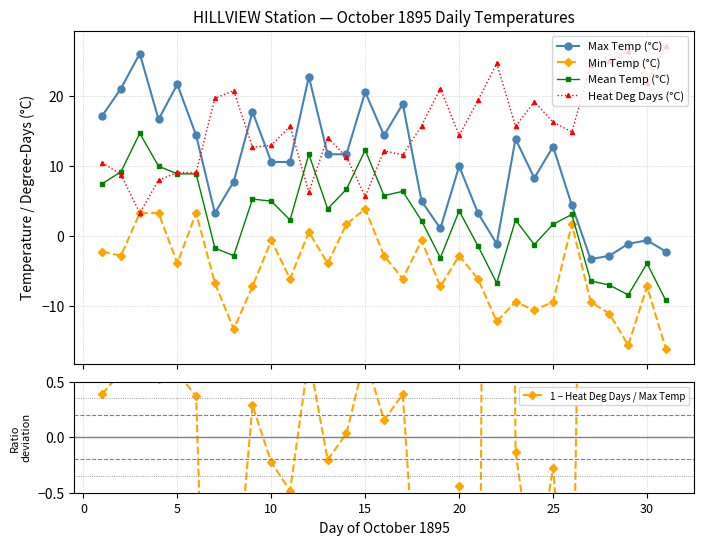

Reading left to right, what are all the values shown in this chart?

Max Temp (°C): 17.2	21.1	26.1	16.7	21.7	14.4	3.3	7.8	17.8	10.6	10.6	22.8	11.7	11.7	20.6	14.4	18.9	5.0	1.1	10.0	3.3	-1.1	13.9	8.3	12.8	4.4	-3.3	-2.8	-1.1	-0.6	-2.2
Min Temp (°C): -2.2	-2.8	3.3	3.3	-3.9	3.3	-6.7	-13.3	-7.2	-0.6	-6.1	0.6	-3.9	1.7	3.9	-2.8	-6.1	-0.6	-7.2	-2.8	-6.1	-12.2	-9.4	-10.6	-9.4	1.7	-9.4	-11.1	-15.6	-7.2	-16.1
Mean Temp (°C): 7.5	9.2	14.7	10.0	8.9	8.9	-1.7	-2.8	5.3	5.0	2.3	11.7	3.9	6.7	12.3	5.8	6.4	2.2	-3.1	3.6	-1.4	-6.7	2.3	-1.2	1.7	3.1	-6.4	-7.0	-8.4	-3.9	-9.2
Heat Deg Days (°C): 10.5	8.8	3.3	8.0	9.1	9.1	19.7	20.8	12.7	13.0	15.7	6.3	14.1	11.3	5.7	12.2	11.6	15.8	21.1	14.4	19.4	24.7	15.7	19.2	16.3	14.9	24.4	25.0	26.4	21.9	27.2
1 − Heat Deg Days / Max Temp: 0.4	0.6	0.9	0.5	0.6	0.4	-5.0	-1.7	0.3	-0.2	-0.5	0.7	-0.2	0.0	0.7	0.2	0.4	-2.2	-18.2	-0.4	-4.9	23.5	-0.1	-1.3	-0.3	-2.4	8.4	9.9	25.0	37.5	13.4